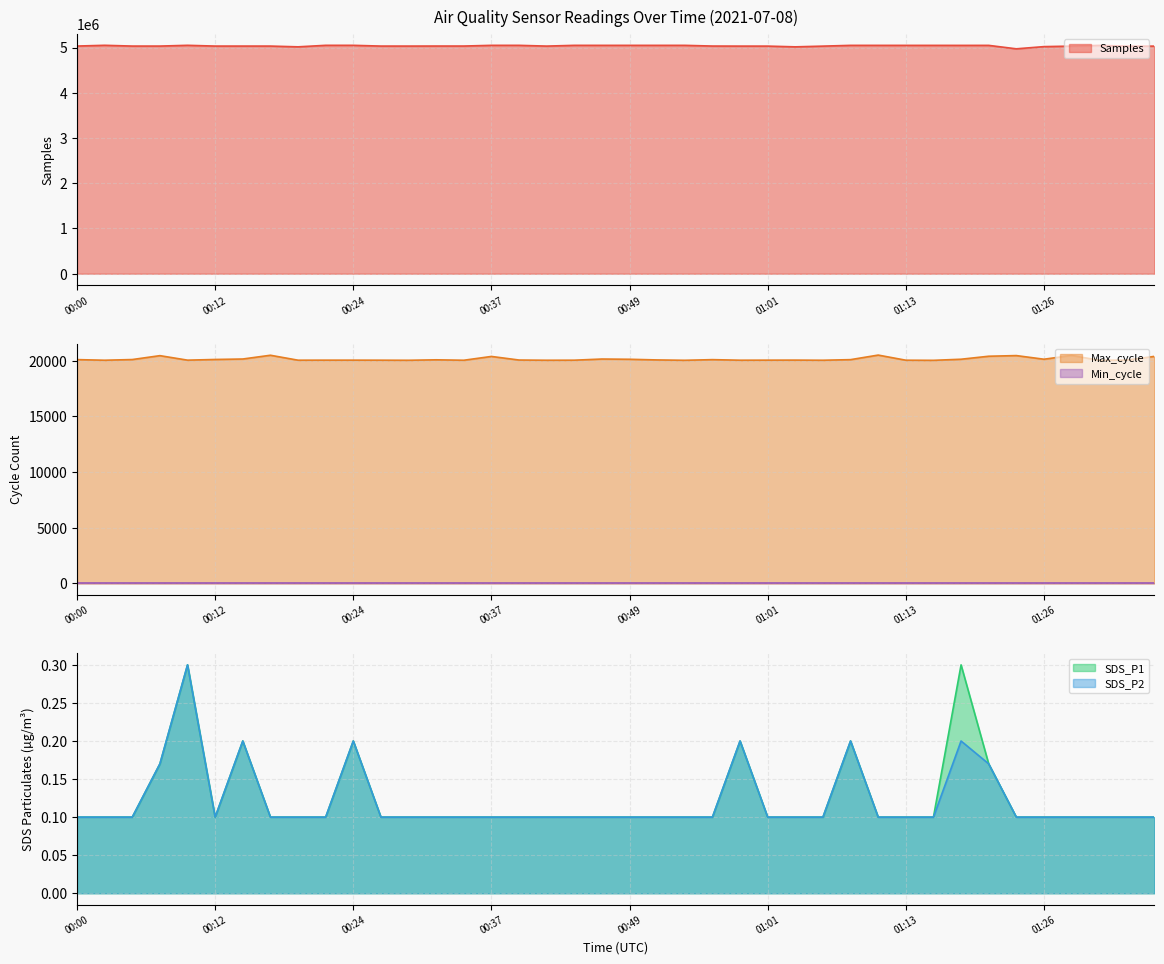

The value of SDS_P1 at 01:26 is 0.2. True or false?

False